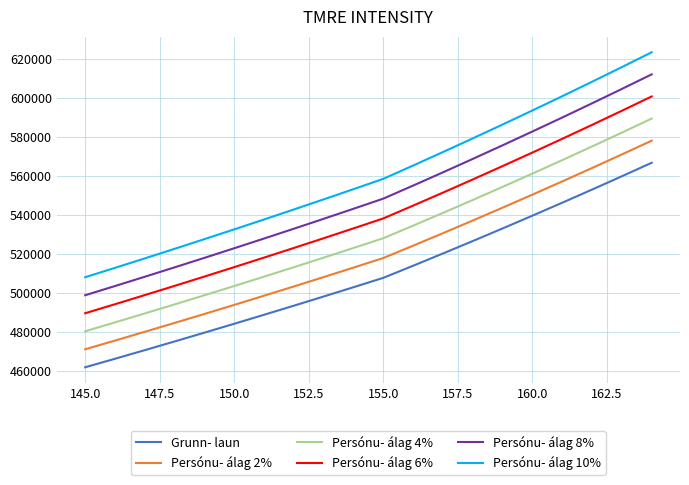

List the series in order of their overall mean, lowest first.

Grunn- laun, Persónu- álag 2%, Persónu- álag 4%, Persónu- álag 6%, Persónu- álag 8%, Persónu- álag 10%